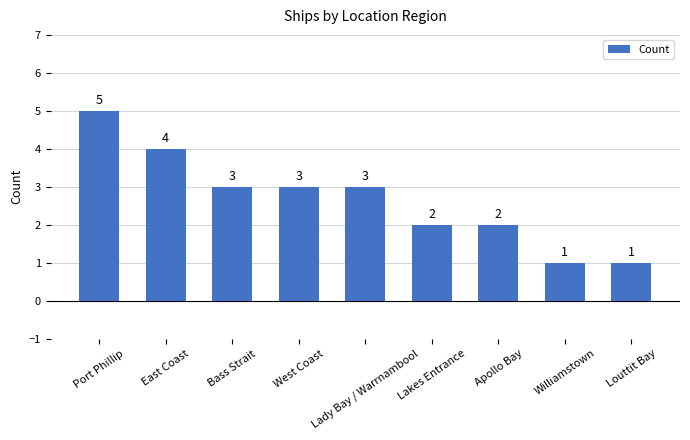

Reading left to right, list all the values displayed in this chart.

5	4	3	3	3	2	2	1	1